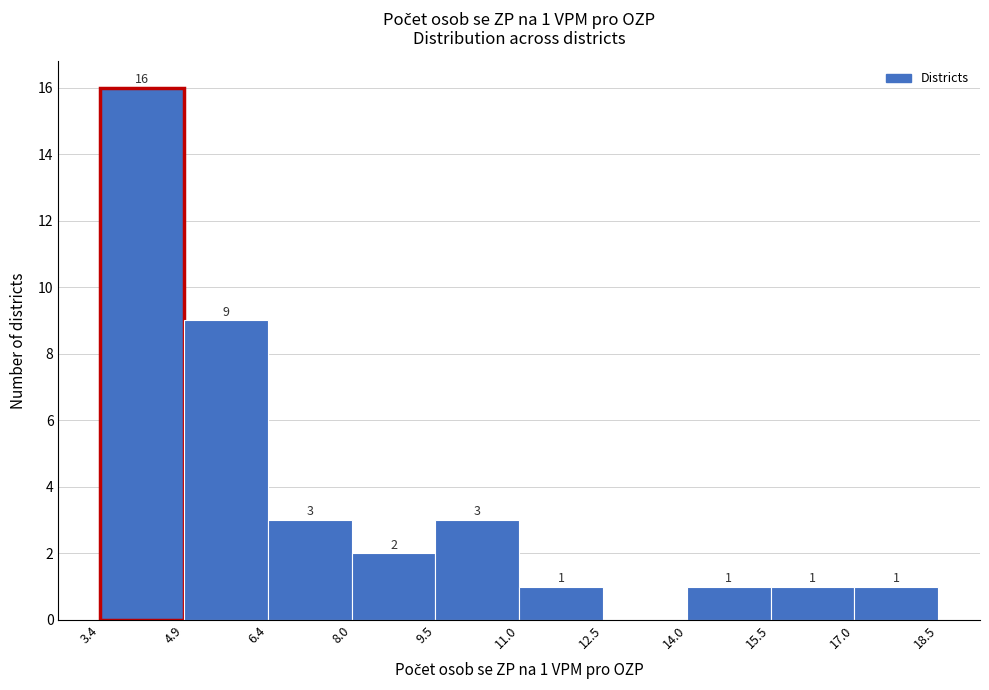

Over which range of the x-axis is the bar tallest?

3.4 to 4.9